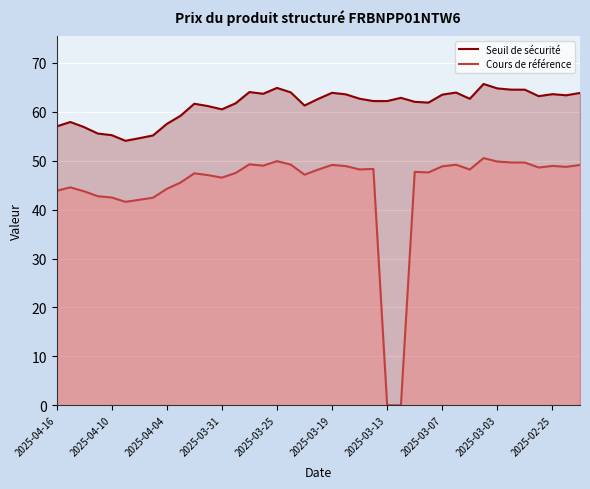

True or false: Cours de référence and Seuil de sécurité intersect in this chart.

False